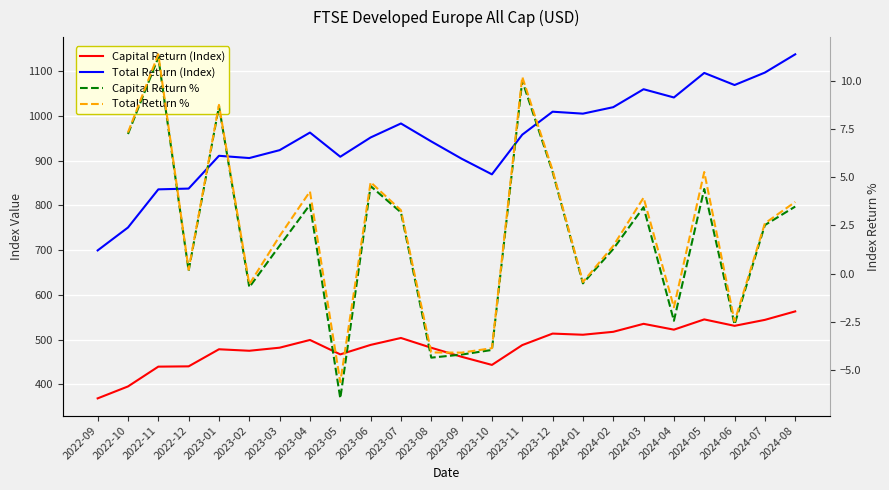

What is the value of the Capital Return % point at the 8th from the left?

3.6